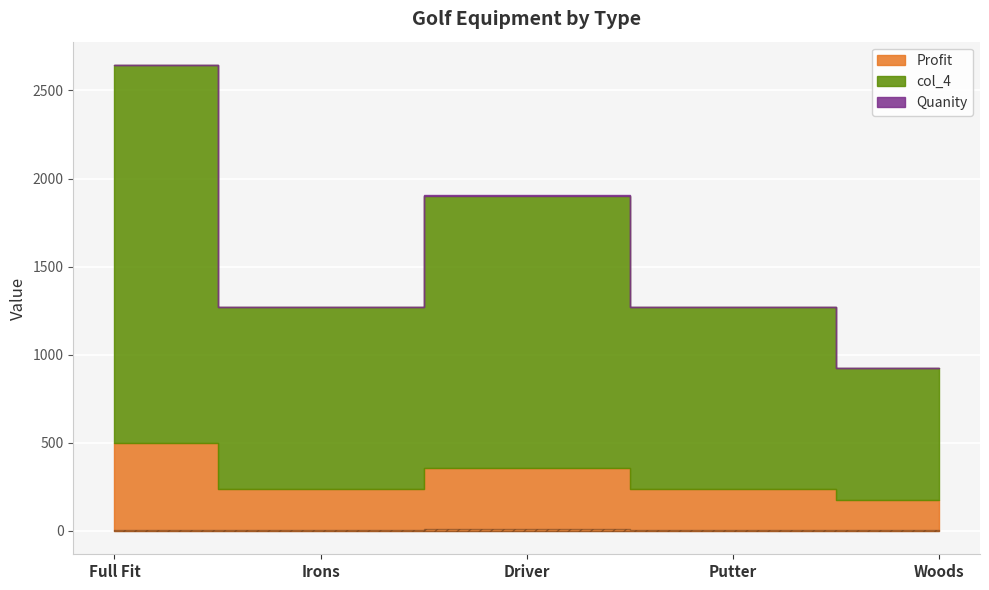

What is the sum of the Profit values at Woods and Putter?

415.0